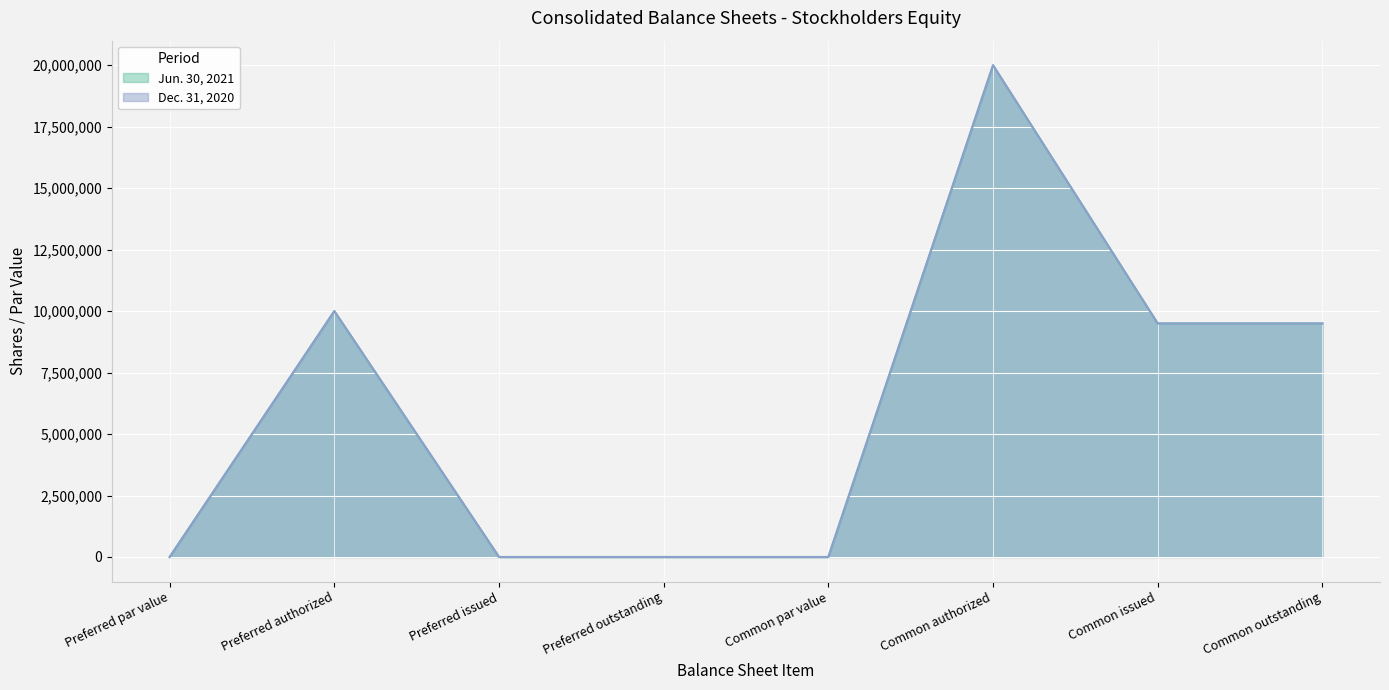

Does the chart display data point markers on the line(s)?

No